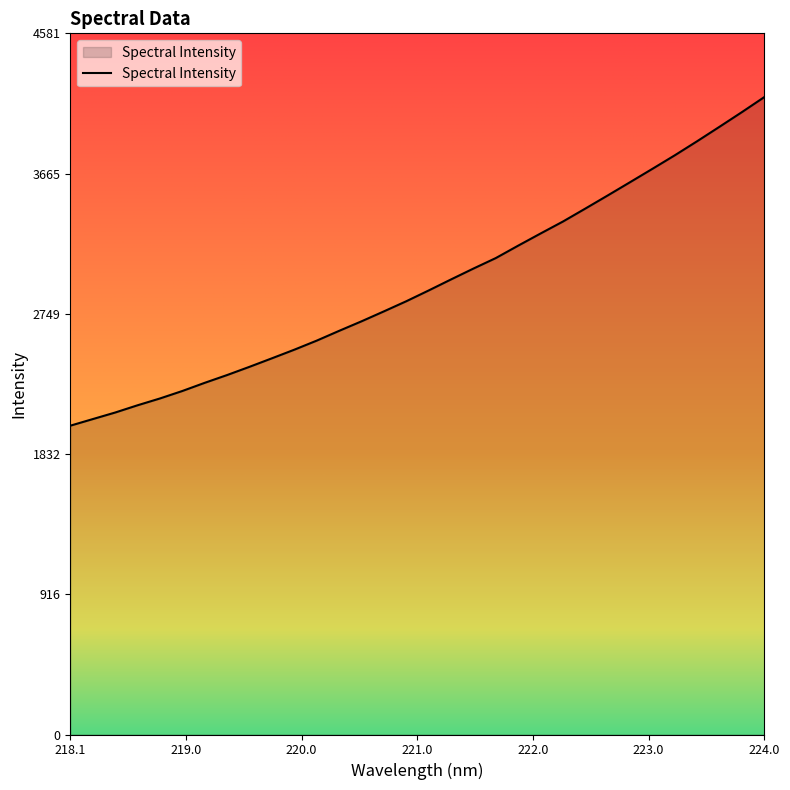

What is the sum of all values?

94295.7